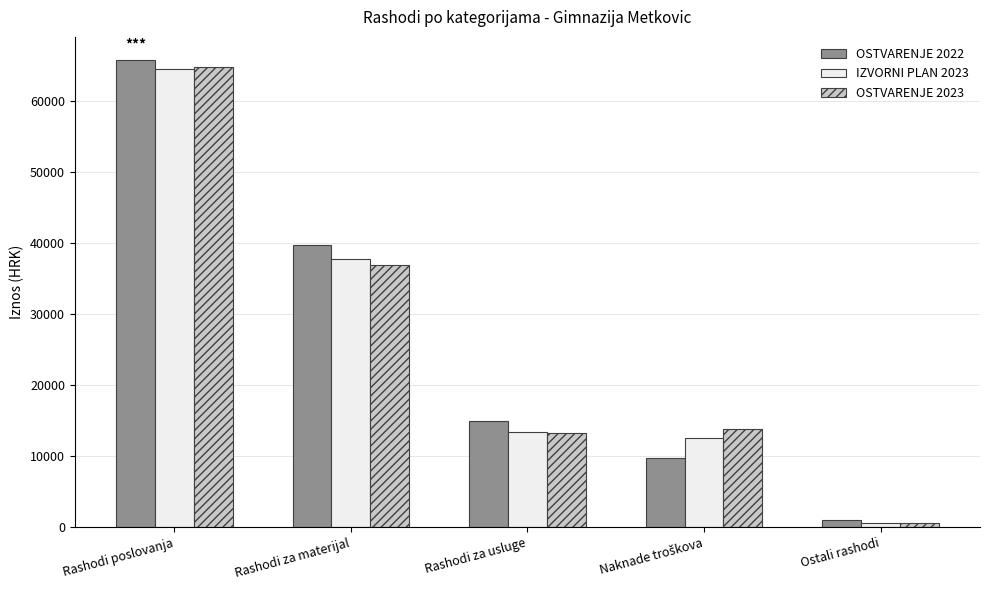

What is the average value of the OSTVARENJE 2022 series?

26214.0